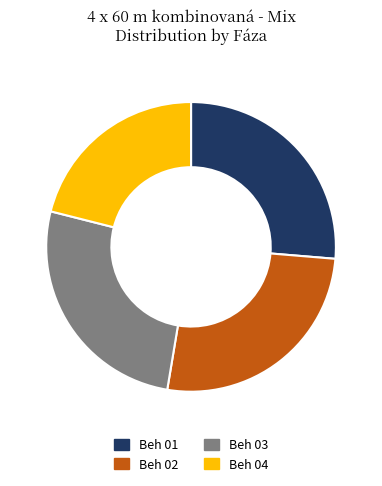

What is the smallest slice in the pie chart?

Beh 04